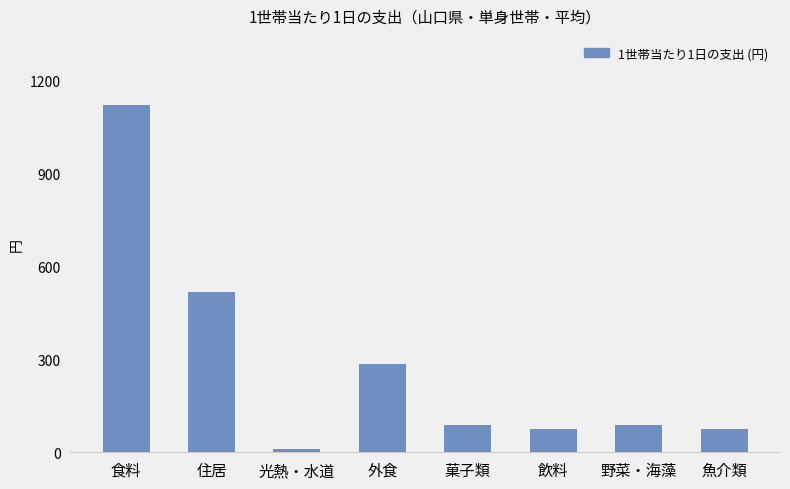

What is the change in value from 食料 to 魚介類?

-1045.7